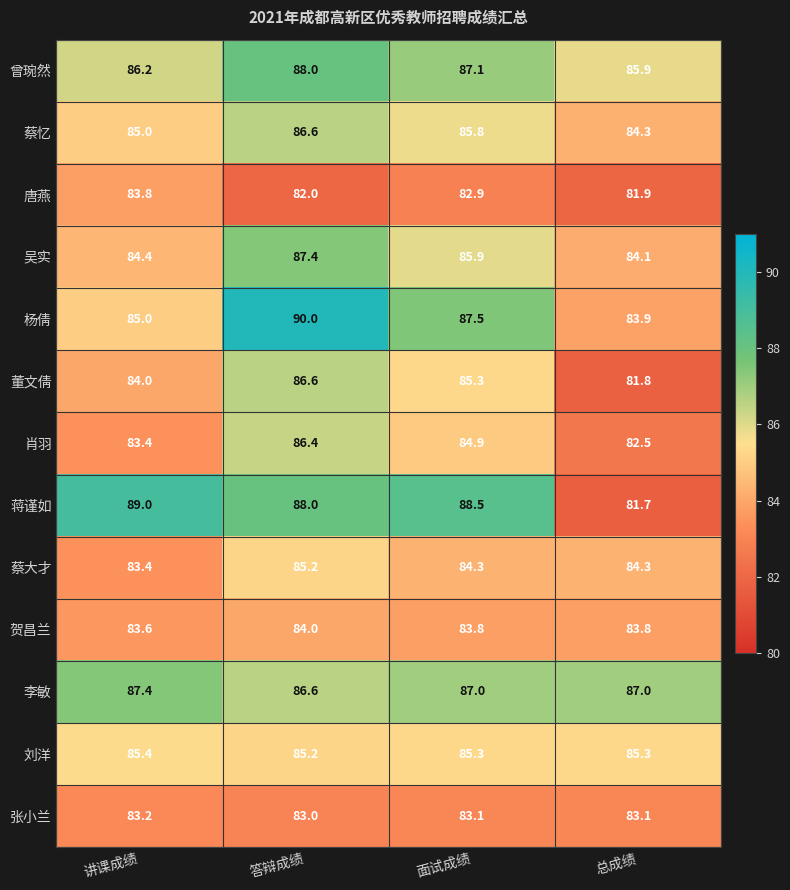

At which category does the chart reach its peak across all series?

答辩成绩